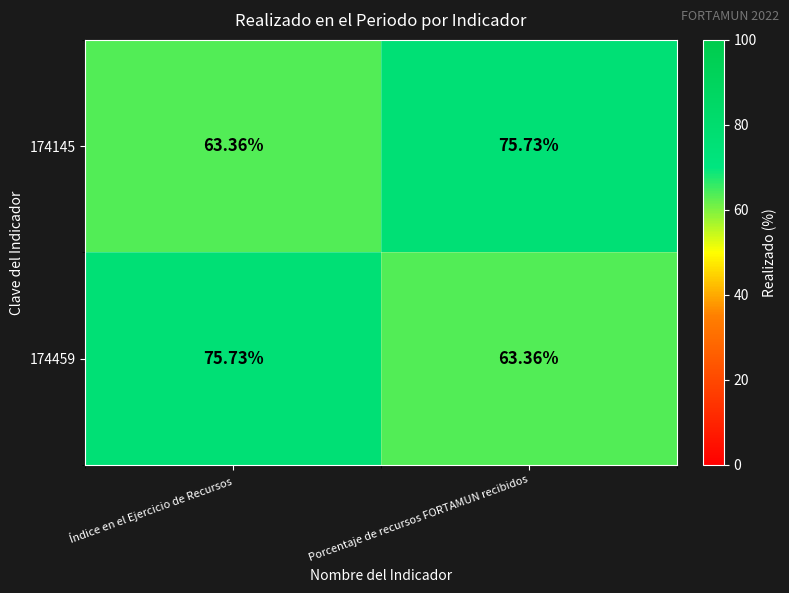

Rank the series at Porcentaje de recursos FORTAMUN recibidos from highest to lowest value.

174145, 174459